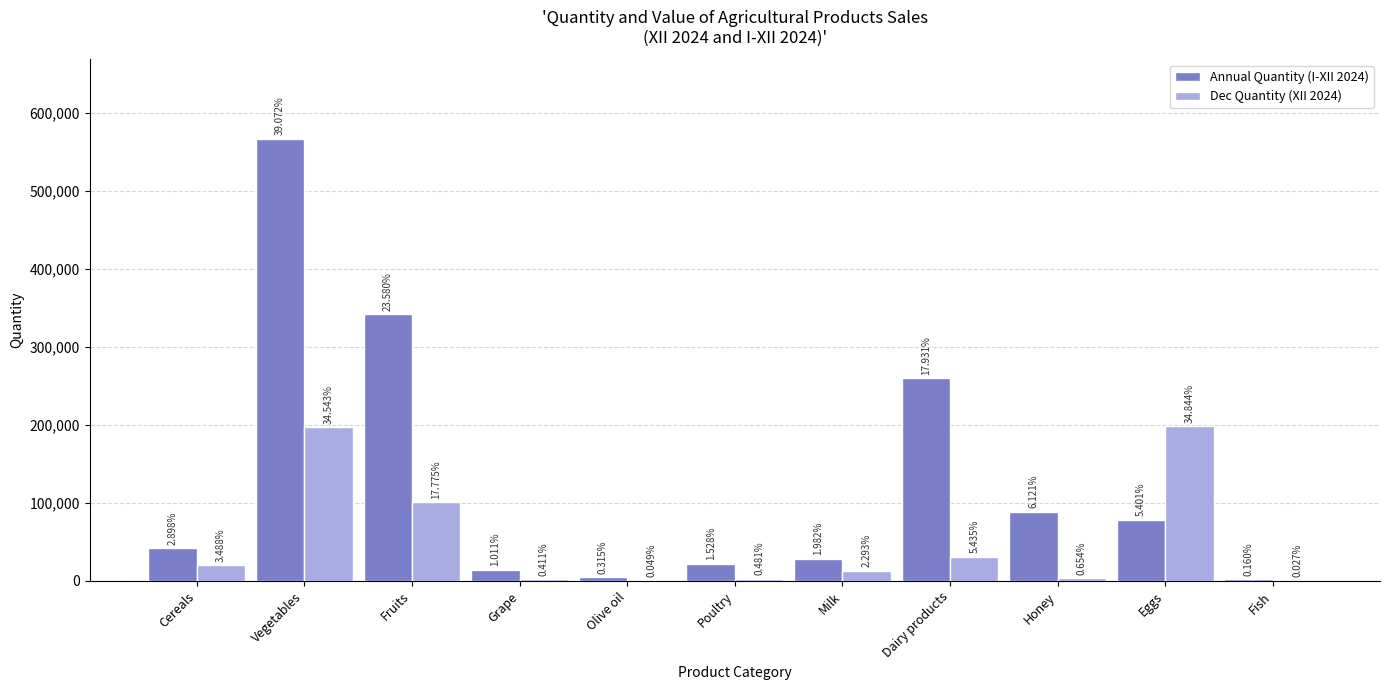

At Honey, list the series in order from smallest to largest.

Dec Quantity (XII 2024), Annual Quantity (I-XII 2024)